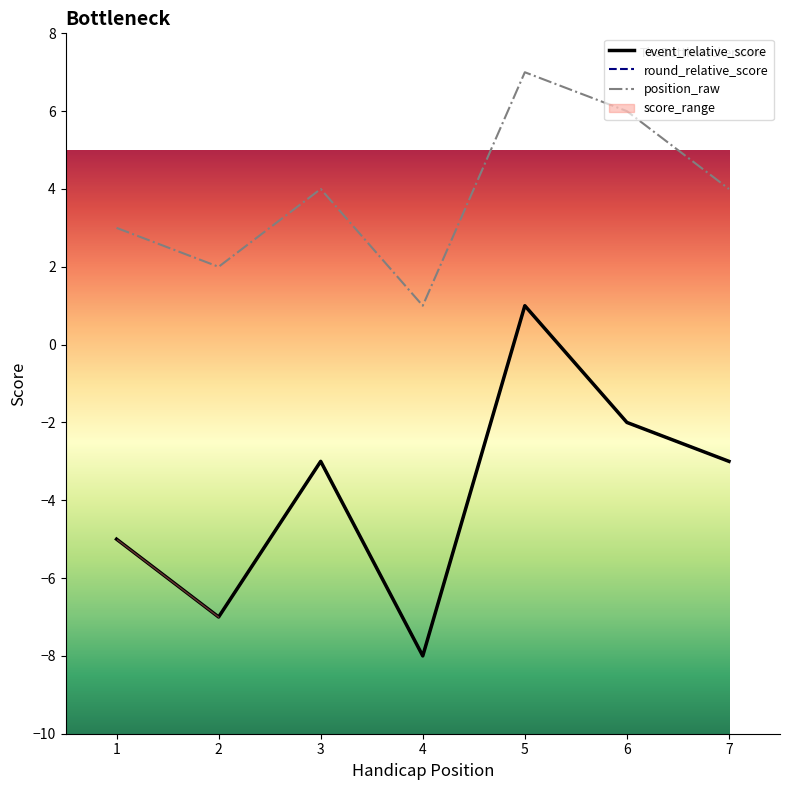

What is the value of the round_total_score point at the 5th from the left?

1